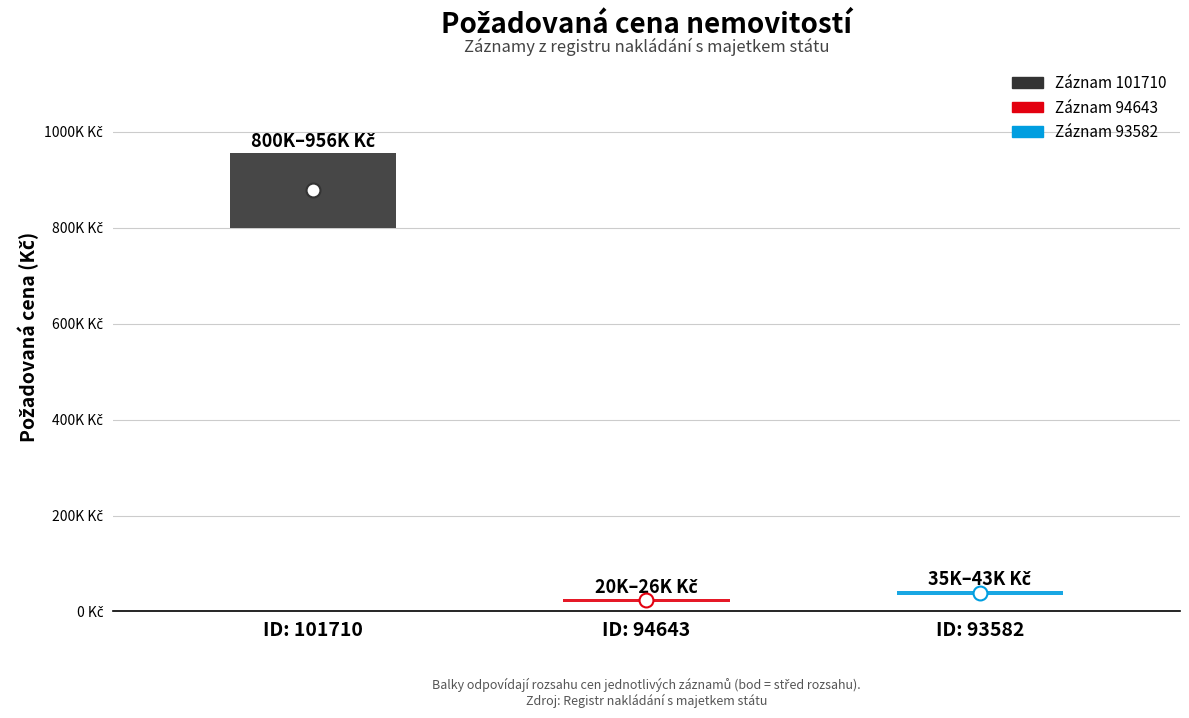

At which category does the chart reach its peak across all series?

101710